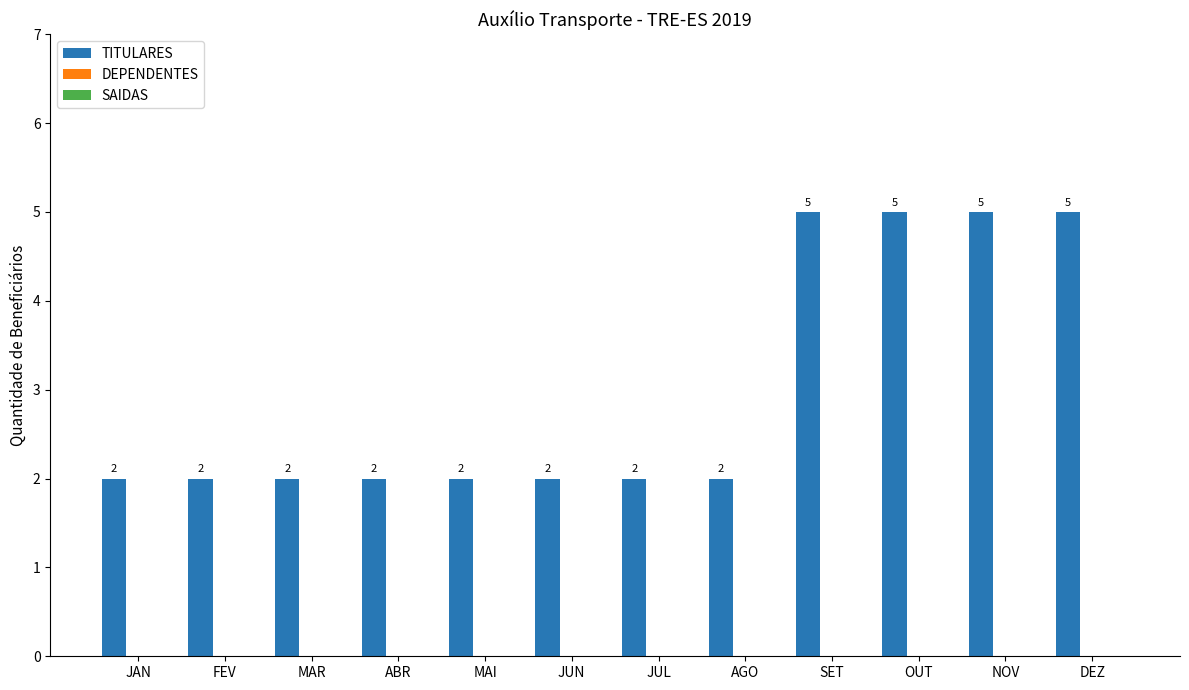

What is the maximum value shown in the chart?

5